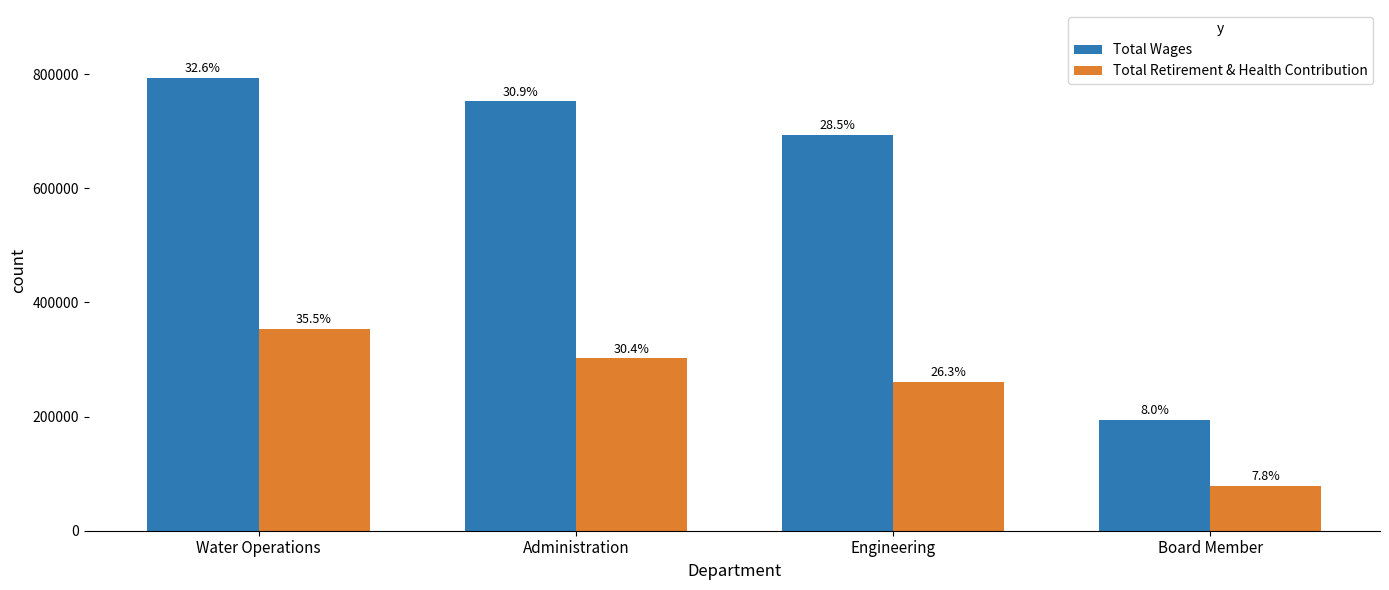

Does the chart contain any negative values?

No